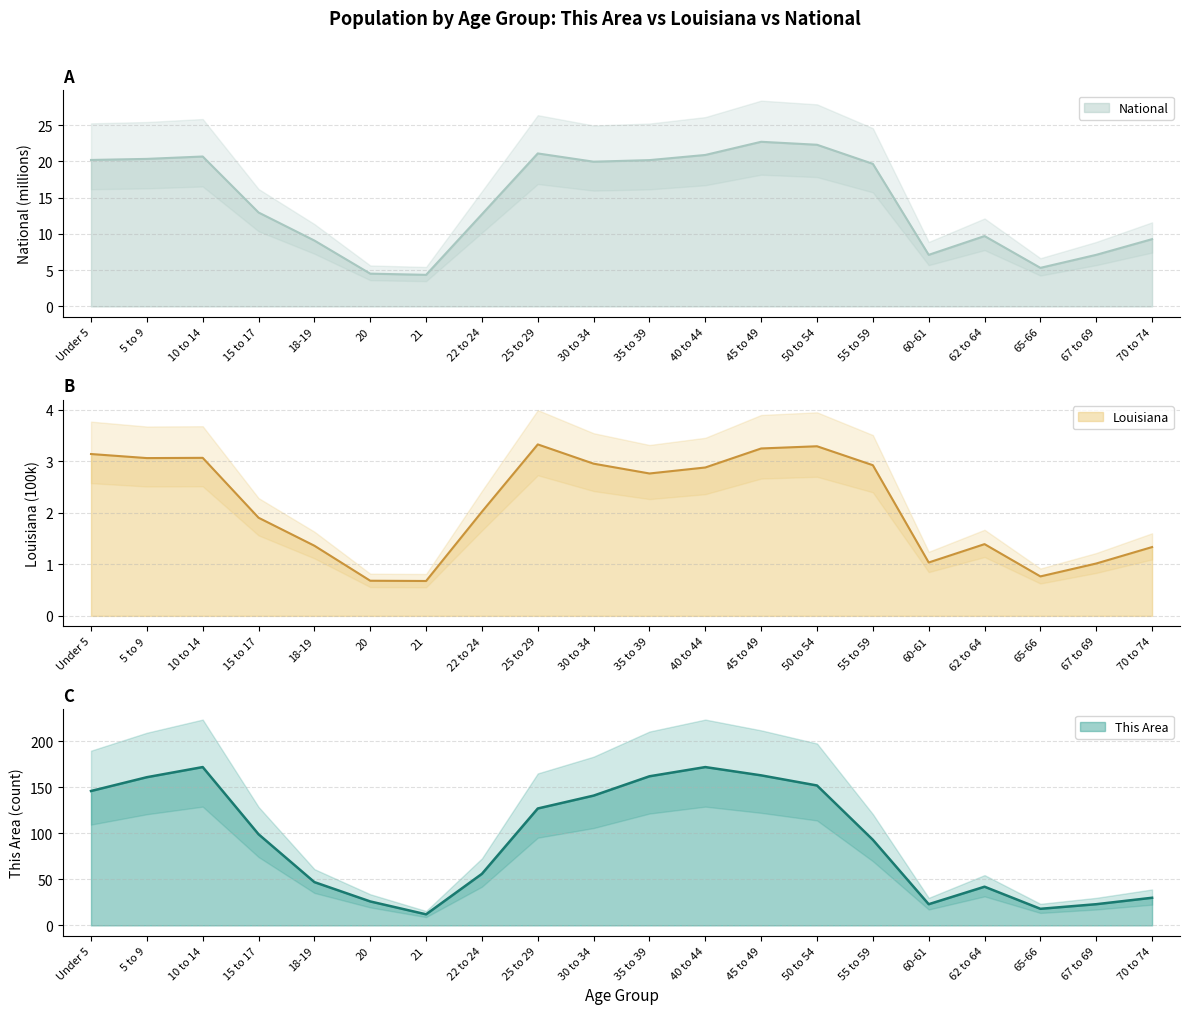

How many data points in Louisiana are less than 2?

9